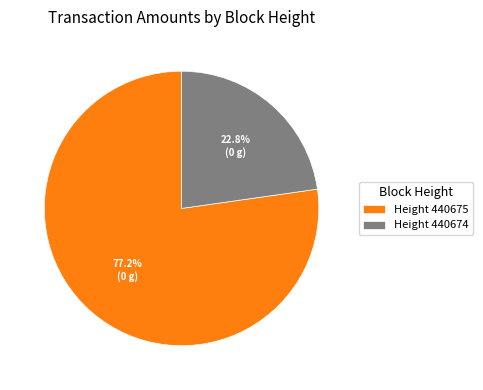

Which slice is the largest?

Height 440675